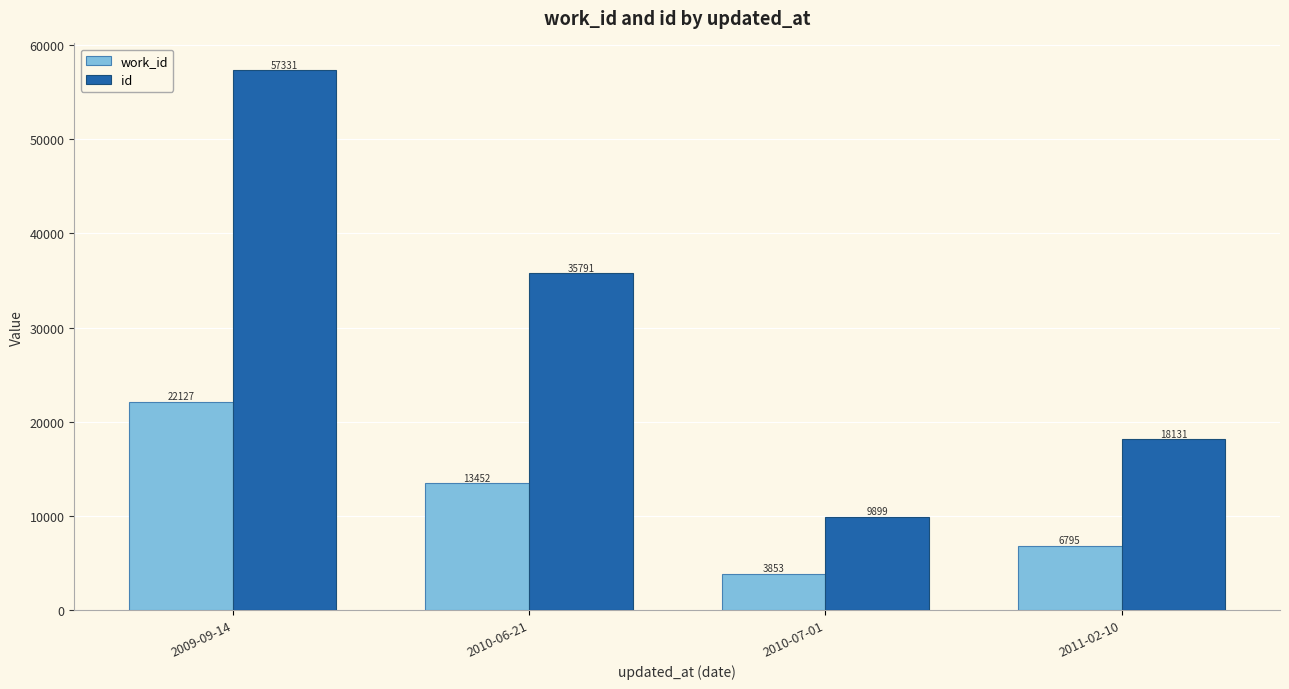

List the labels in order of id value, largest first.

2009-09-14, 2010-06-21, 2011-02-10, 2010-07-01